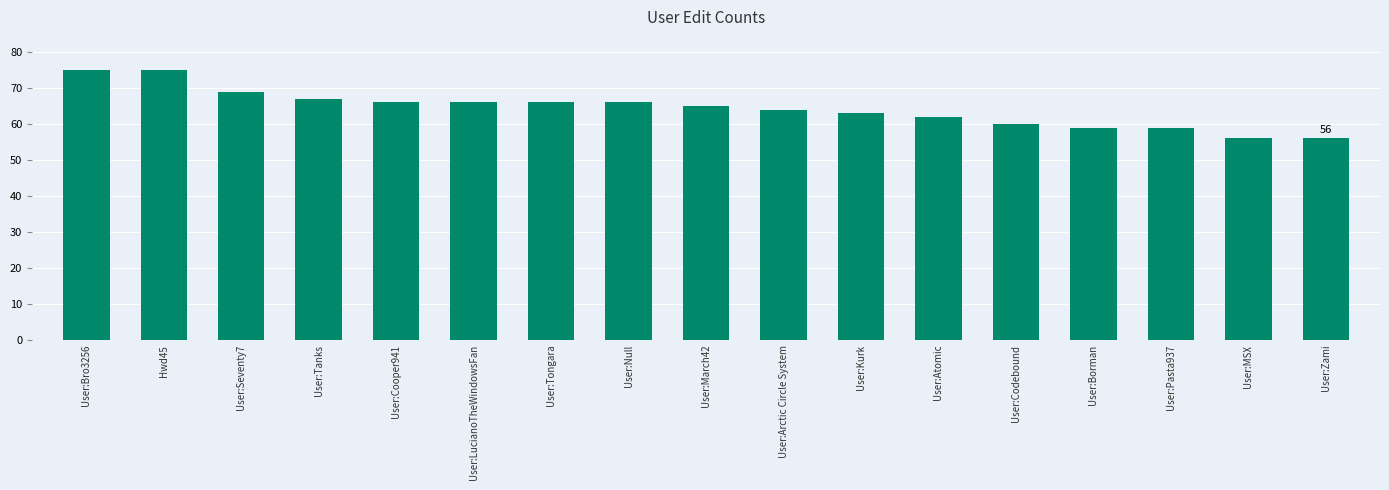

What is the label of the 10th bar from the left?

User:Arctic Circle System